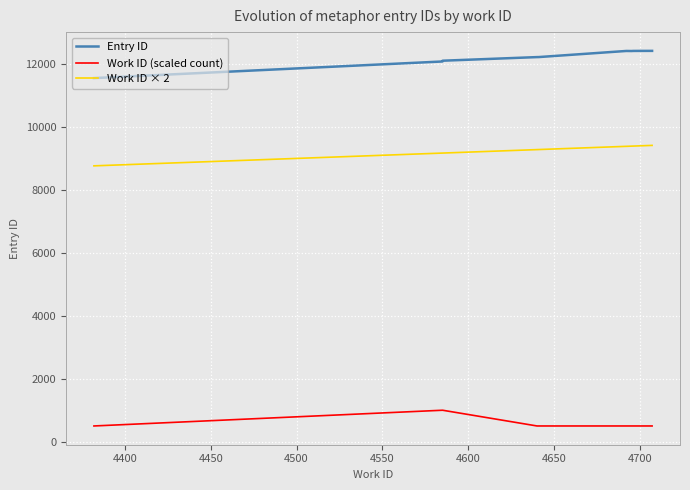

How many data points does each series have?

10